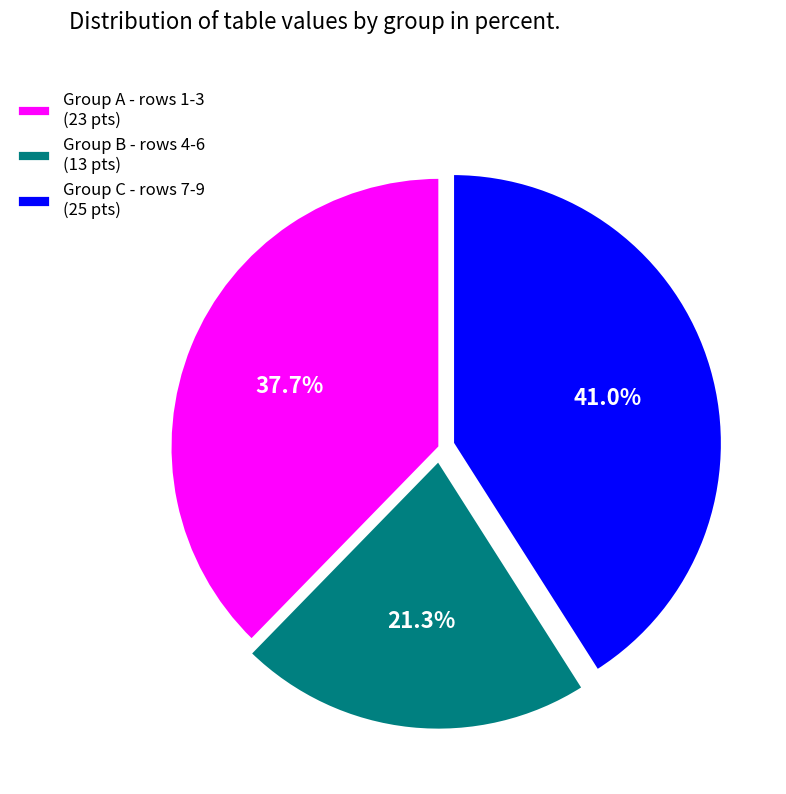

What is the ratio of the value at Group B - rows 4-6 (13 pts) to the value at Group C - rows 7-9 (25 pts)?

0.5